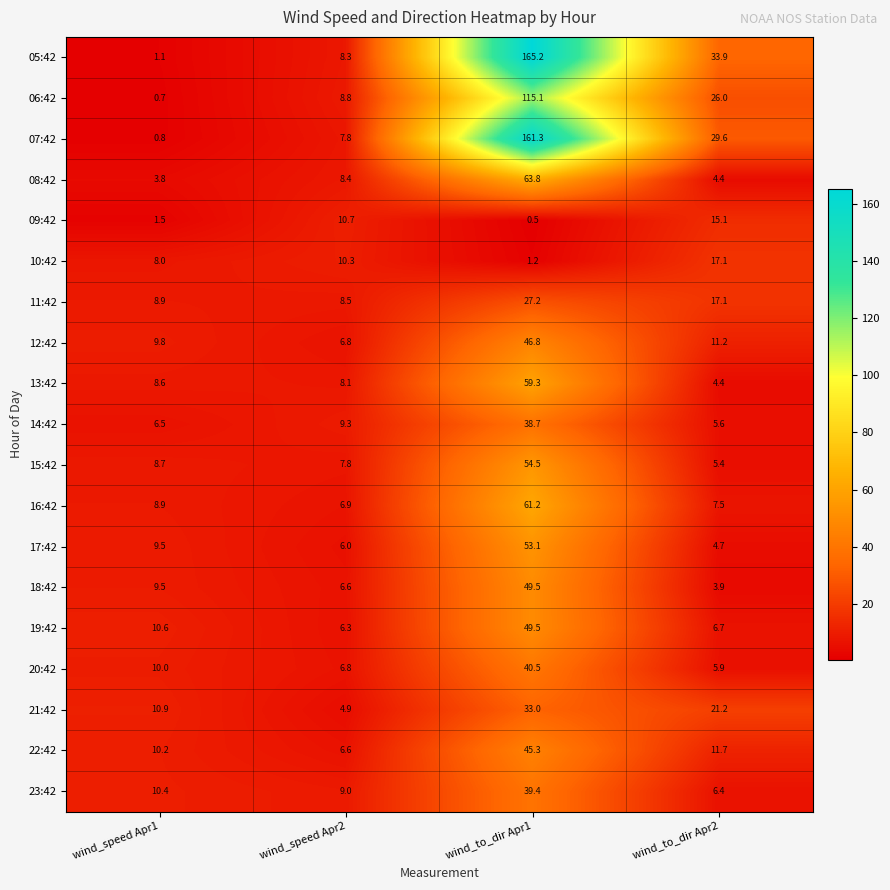

Which category has the highest value in the 15:42 series?

wind_to_dir Apr1